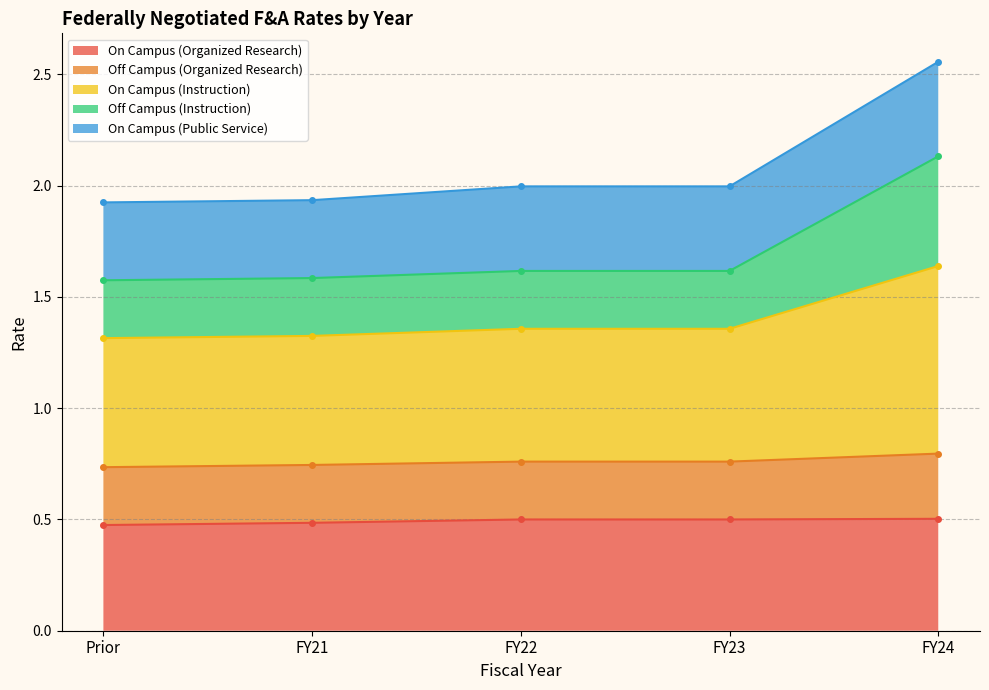

True or false: Off Campus (Instruction) and On Campus (Public Service) cross at least once.

False